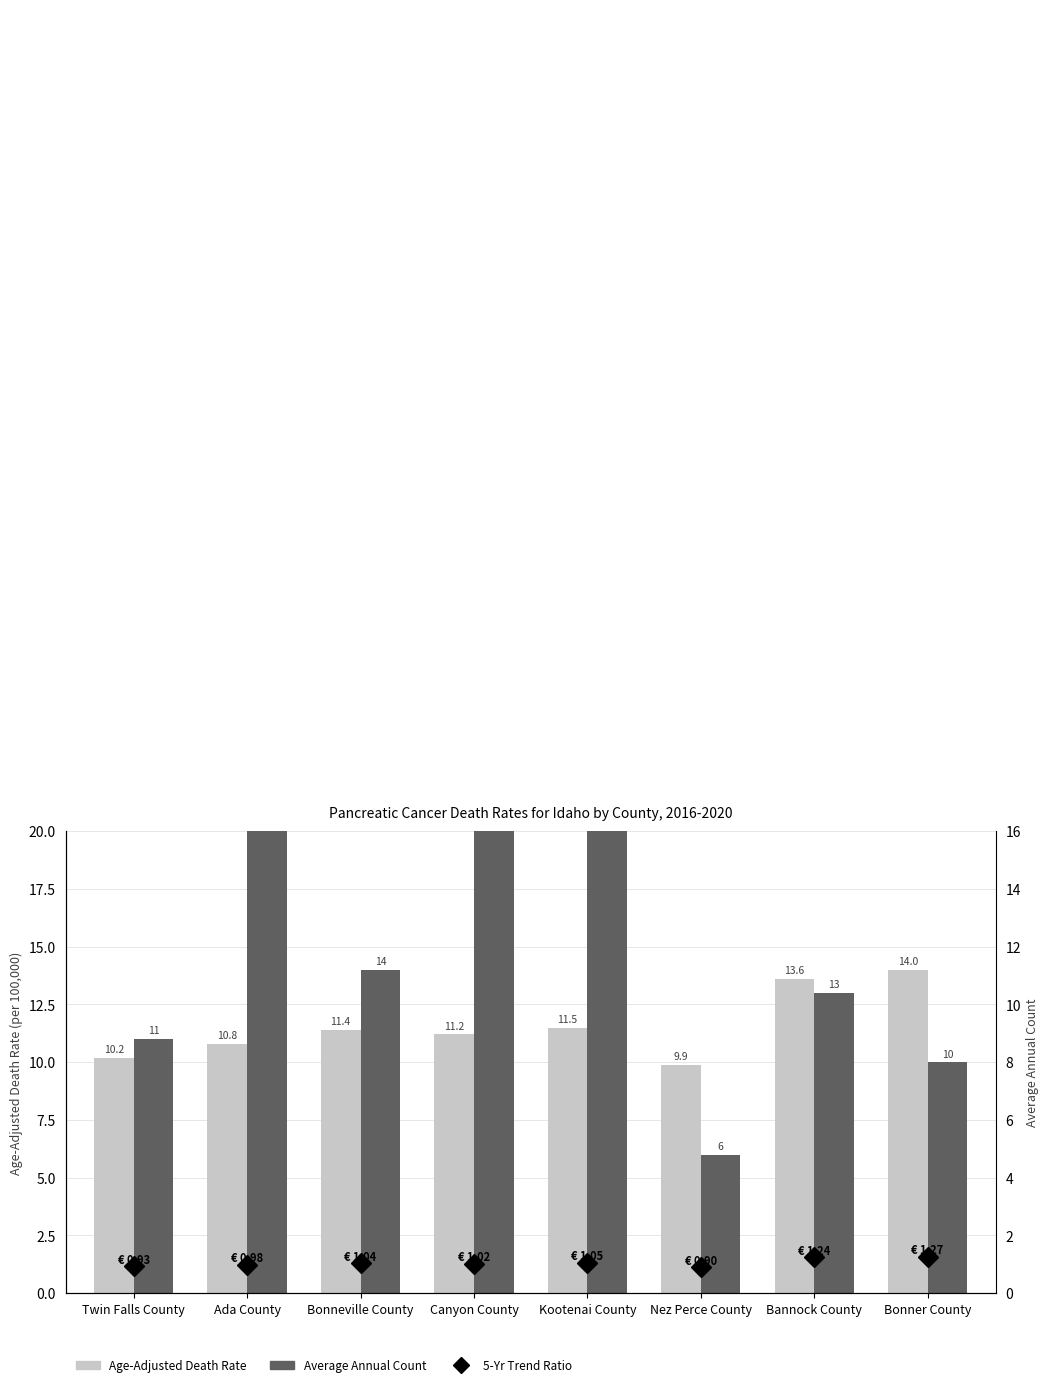

What is the label of the 5th bar from the right?

Canyon County